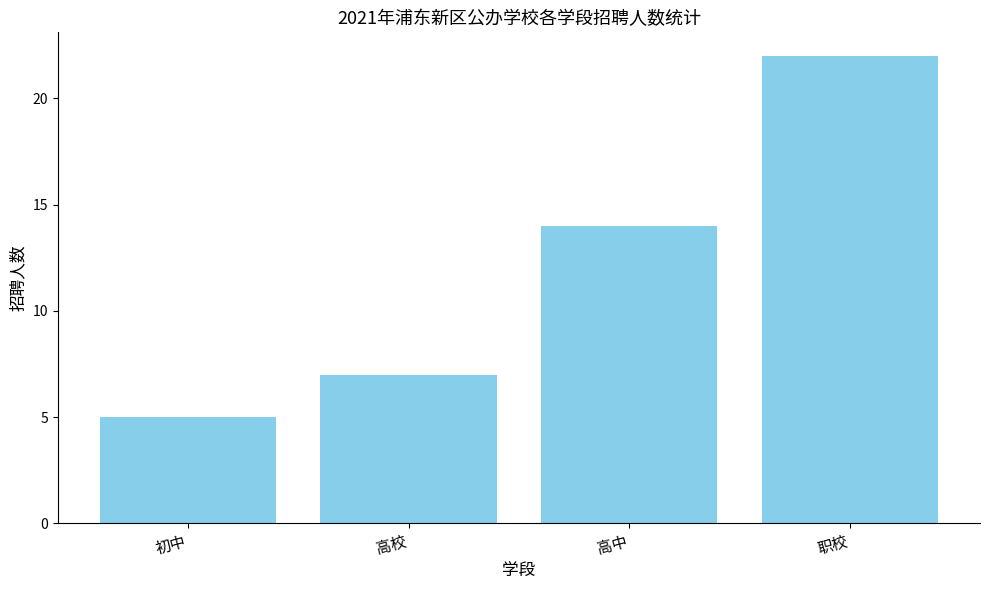

What is the ratio of the value at 职校 to the value at 高中?

1.6